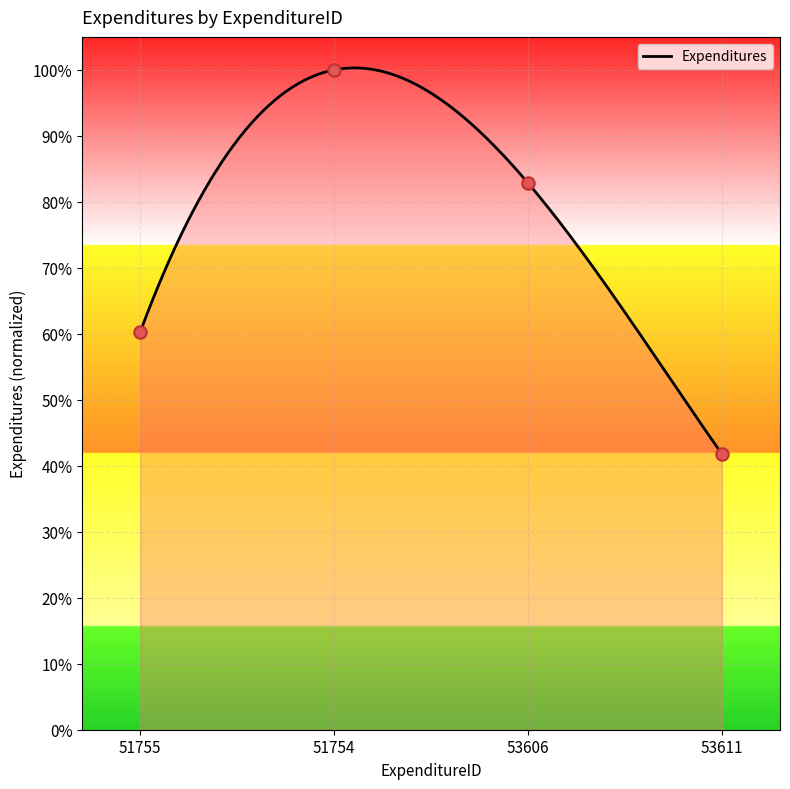

What is the change in value from 51754 to 53611?

-0.6